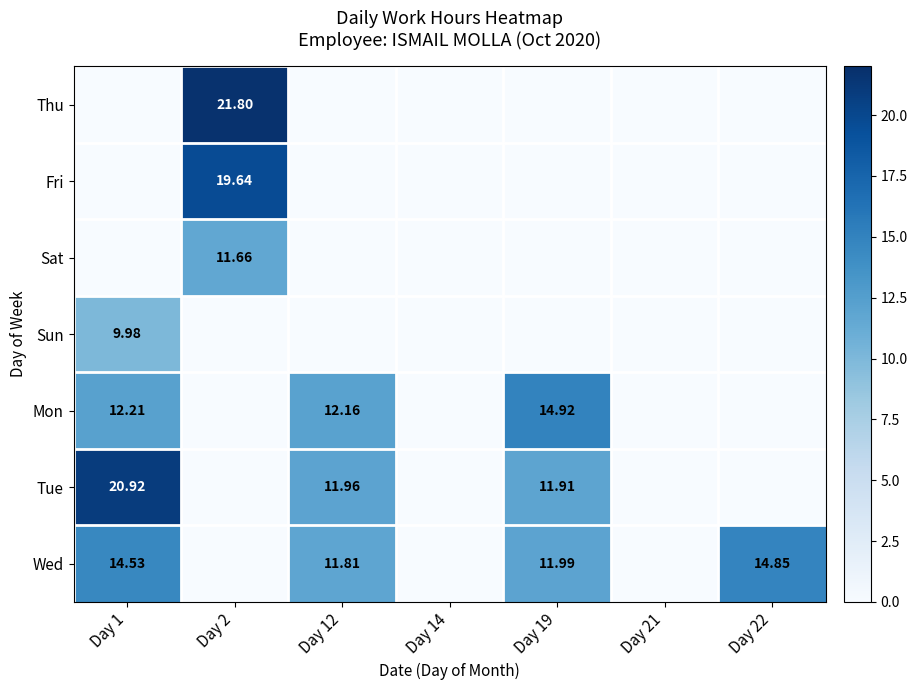

Rank the series at Day 1 from lowest to highest value.

Thu, Fri, Sat, Sun, Mon, Wed, Tue